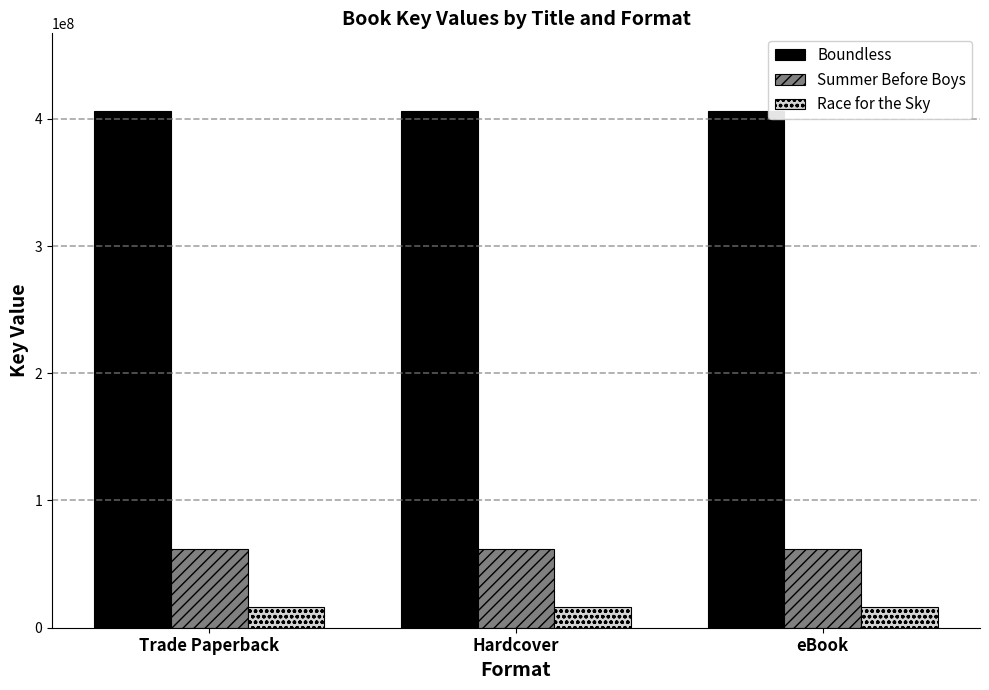

Reading left to right, what are all the values shown in this chart?

Boundless: Trade Paperback=406214723	Hardcover=406214723	eBook=406214723
Summer Before Boys: Trade Paperback=61880163	Hardcover=61880163	eBook=61880163
Race for the Sky: Trade Paperback=16303530	Hardcover=16303530	eBook=16303530